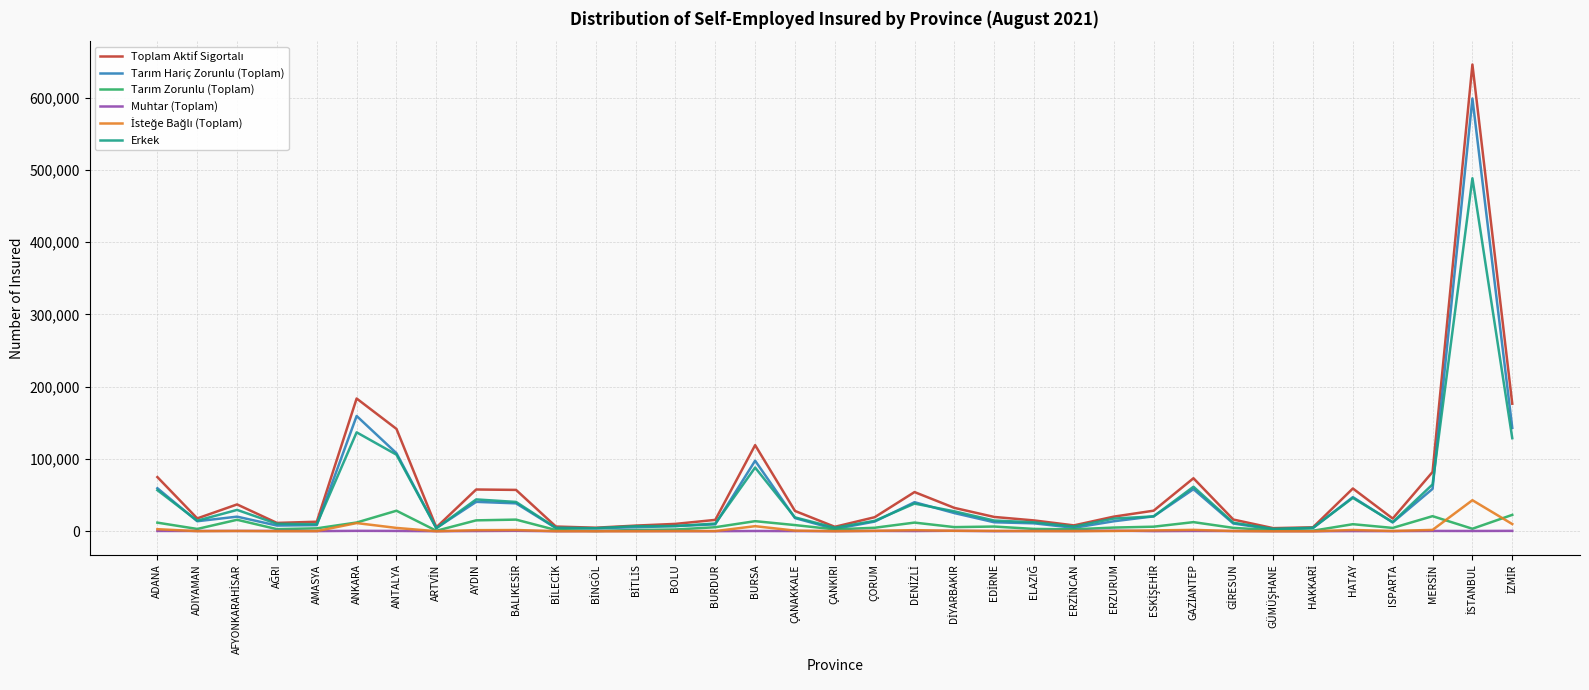

Reading left to right, transcribe all the data shown in this chart.

Toplam Aktif Sigortalı: 74999	17850	37198	11610	13247	183698	141652	5483	57838	57278	6591	4976	7893	10259	15799	119203	28163	6228	19493	54277	32395	19856	15048	8200	20292	28521	73389	16273	4377	5532	59220	17650	82068	645756	176500
Tarım Hariç Zorunlu (Toplam): 59585	13932	20270	7958	8560	159528	107988	4495	40748	38681	4526	4193	5627	7203	9655	97663	18270	3232	13458	40267	25224	12496	11032	4842	13881	20669	58258	10790	2539	4490	47279	12286	58690	598767	143120
Tarım Zorunlu (Toplam): 11983	3248	15948	2975	4119	12160	28472	733	15155	16180	1773	426	1838	2482	5645	14020	8610	2646	4915	12048	5794	6593	3289	2734	5178	6376	12691	4752	1583	841	9831	4685	20947	3532	22747
Muhtar (Toplam): 496	437	500	517	270	634	515	138	373	640	110	294	340	222	172	441	312	190	491	356	698	165	448	359	849	240	466	348	181	127	305	215	504	449	595
İsteğe Bağlı (Toplam): 2935	233	480	160	298	11376	4677	117	1562	1777	182	63	88	352	327	7079	971	160	629	1606	679	602	279	265	384	1236	1974	383	74	74	1805	464	1927	43008	10038
Erkek: 56891	14730	29601	10391	9816	136914	105975	4194	44111	40622	4863	4347	7099	7318	10704	88177	19234	5051	14463	38335	27627	14882	12419	6680	17601	20654	61623	11890	3416	4898	46248	12724	64848	488431	128831